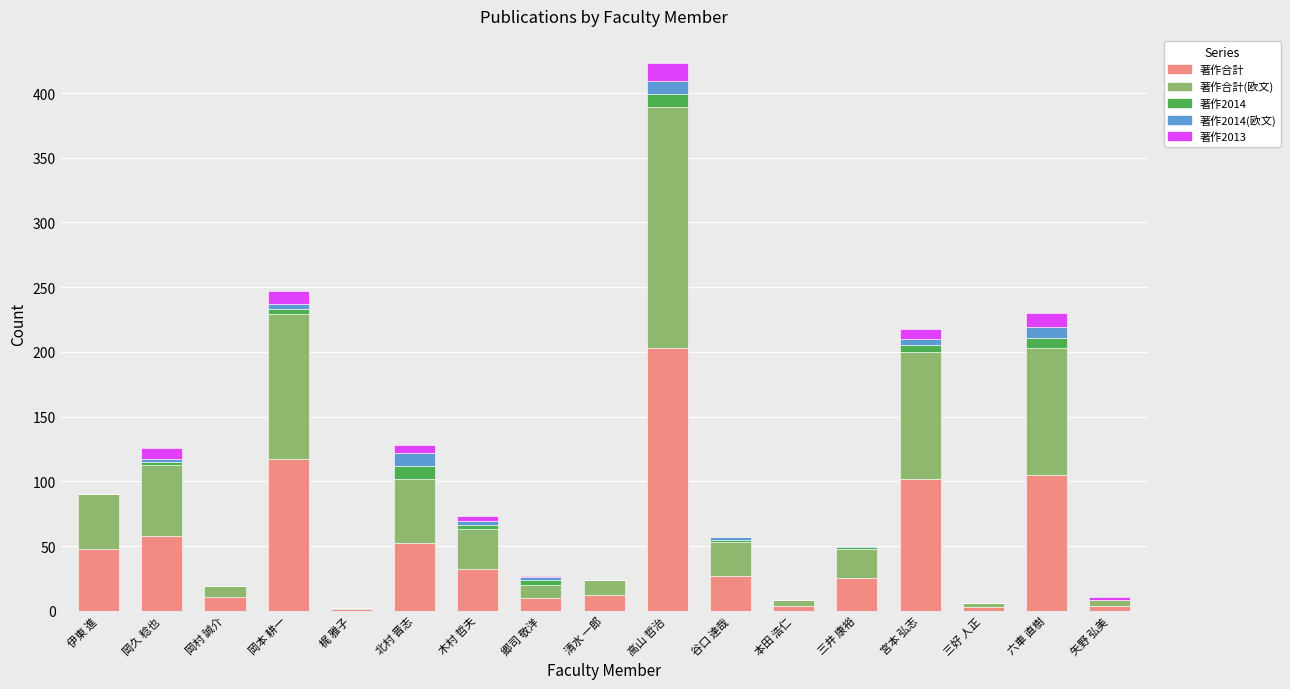

True or false: 著作合計 has a value of 48 at 伊東 進.

True